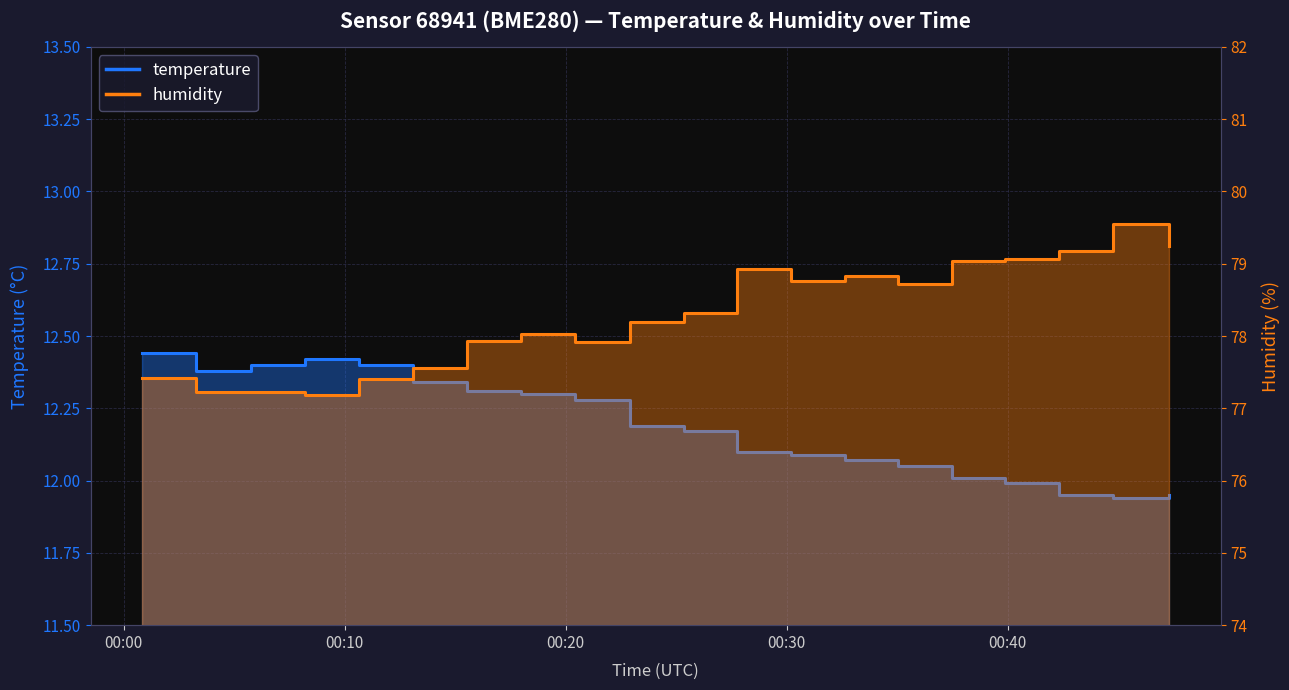

Which series has the largest total across all categories?

humidity